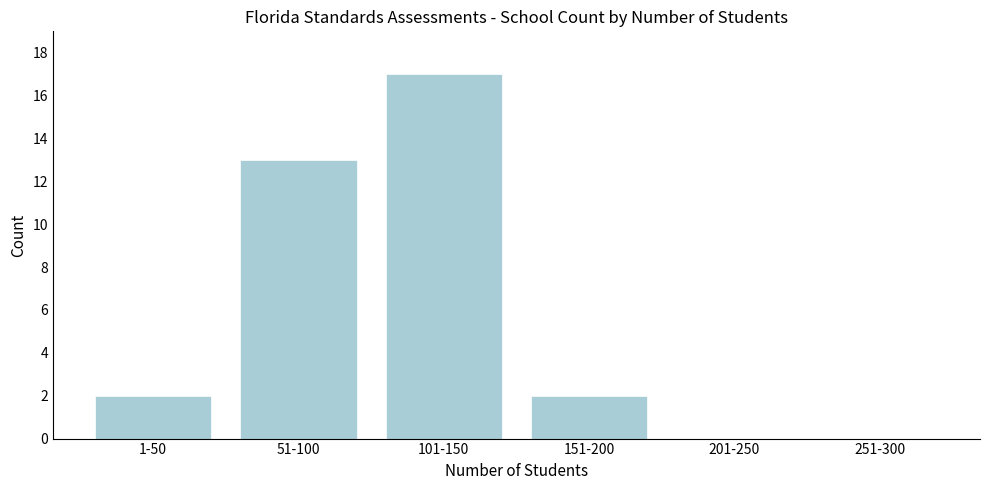

Reading left to right, transcribe all the data shown in this chart.

1-50=2	51-100=13	101-150=17	151-200=2	201-250=0	251-300=0